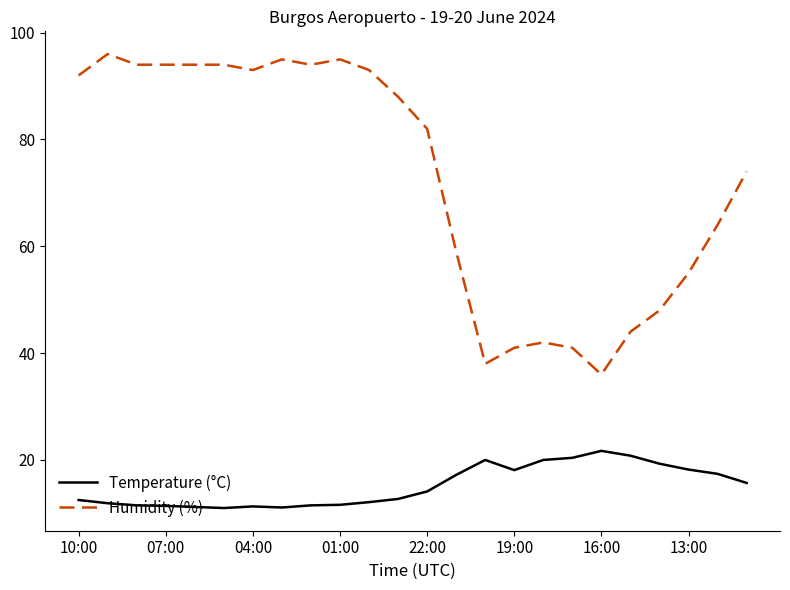

Which series has the largest total across all categories?

Humidity (%)